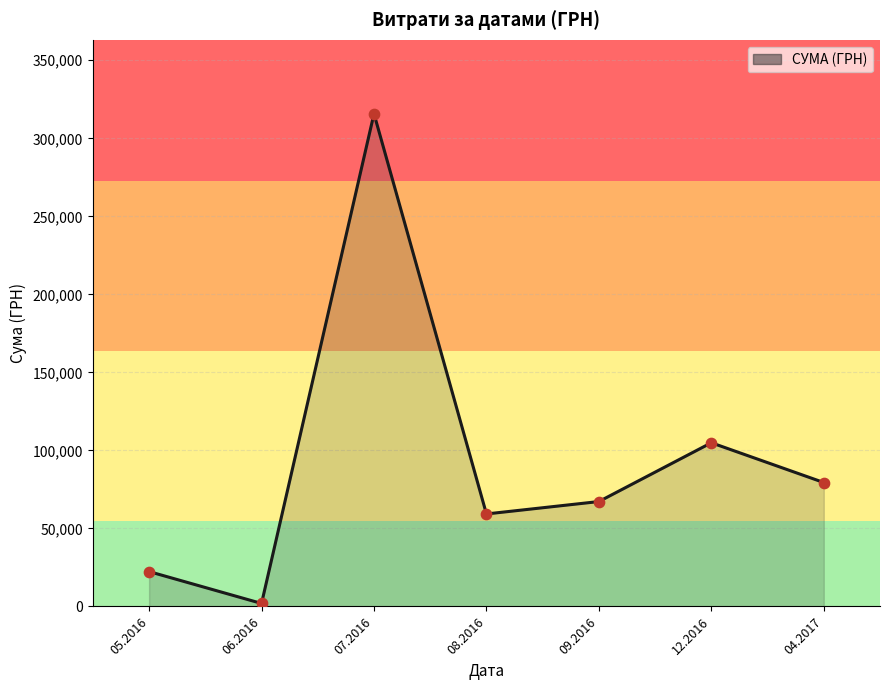

Approximately how many times larger is the value at 07.2016 compared to 09.2016?

4.7